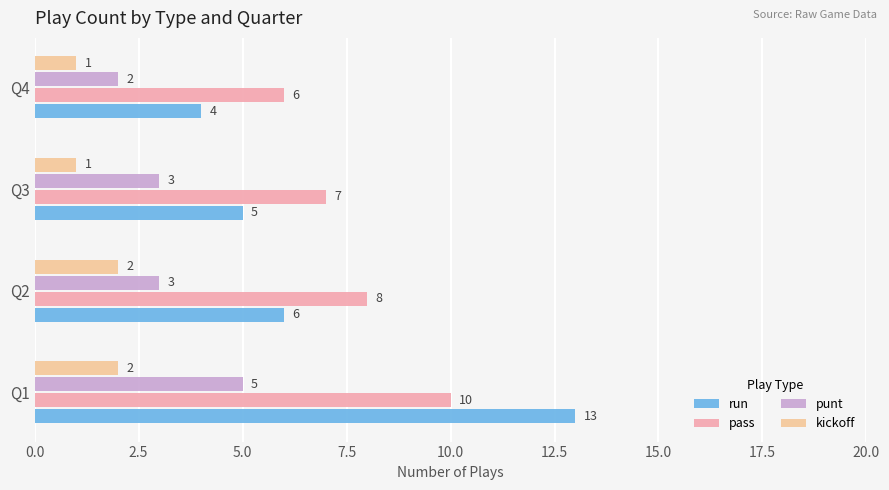

What is the maximum value for run?

13